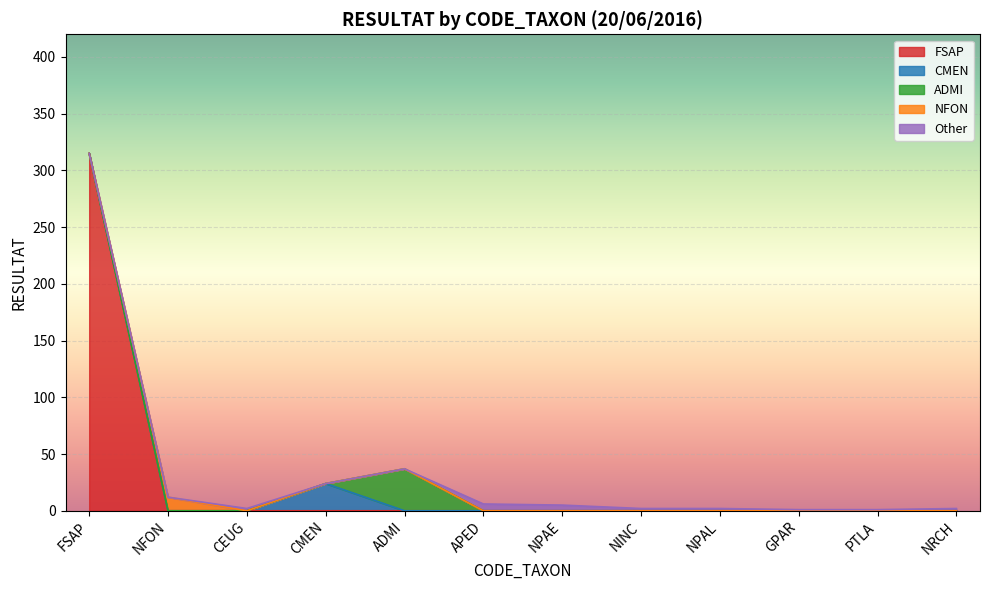

Is it true that FSAP equals -220 at GPAR?

False